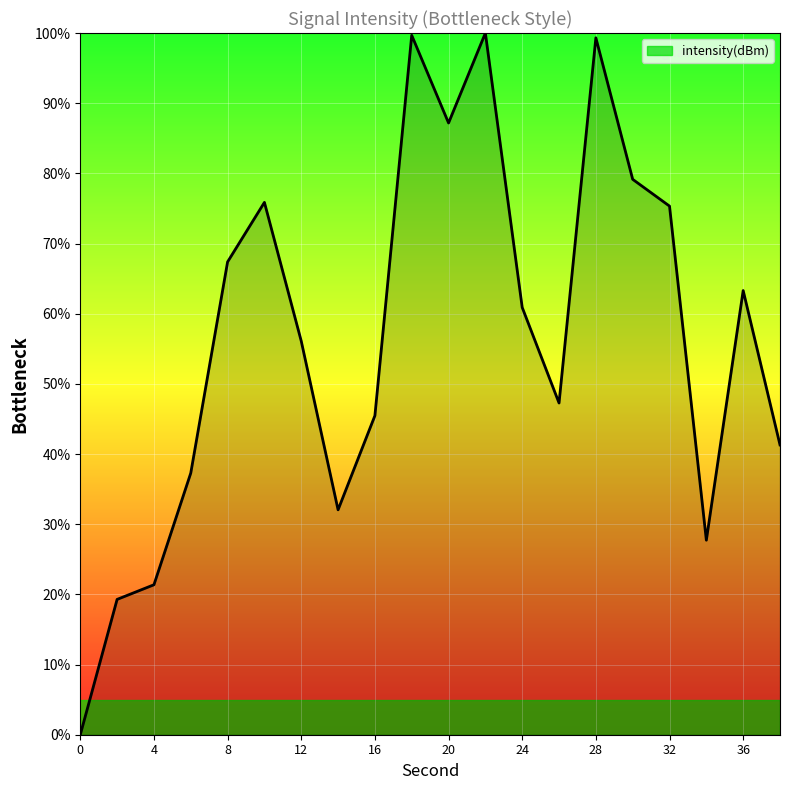

What is the difference between the maximum and minimum values?

100.0